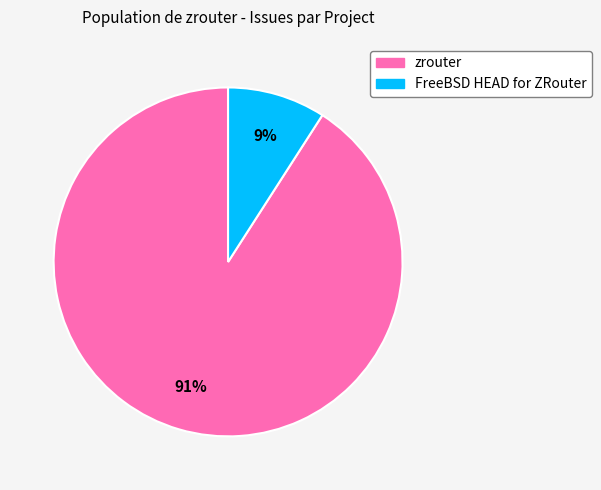

To the nearest percent, what is the average slice percentage?

50%